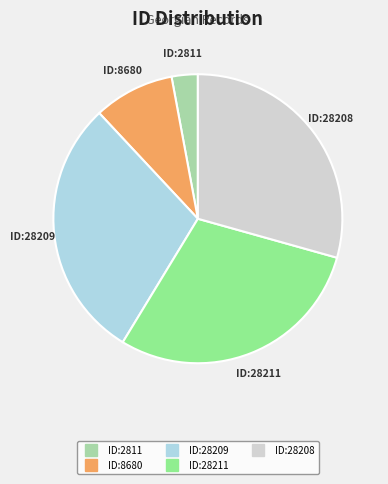

Is there a majority slice in this chart?

No